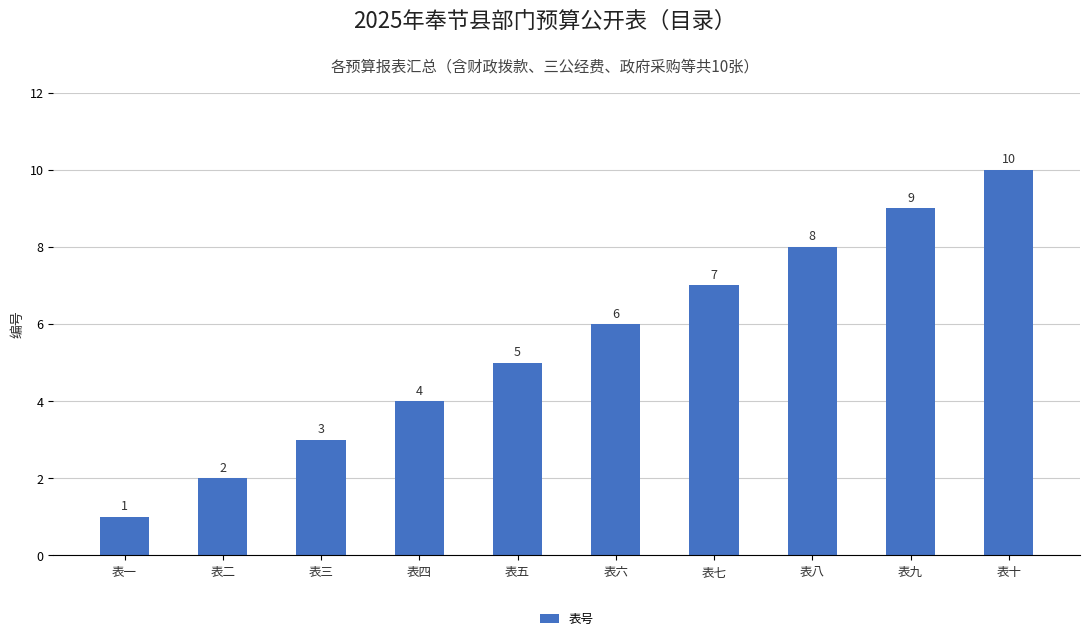

What is the maximum value shown in the chart?

10